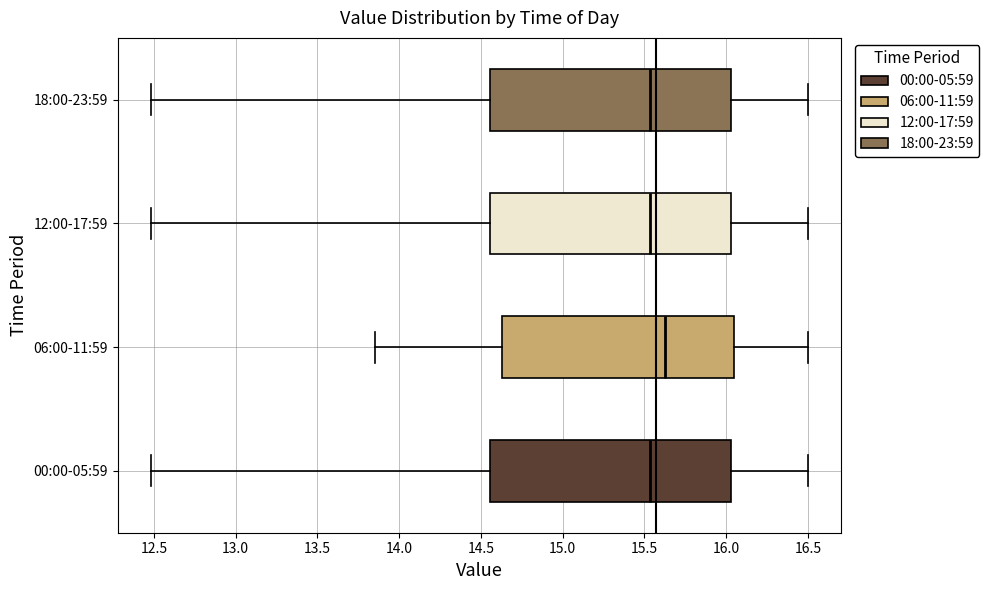

Reading bottom to top, transcribe this box plot: for each box, give where its median line is, the range the box spans, and where its two whiskers end, as read against the x-axis. The values are not printed on the chart, so give them approximately, as read against the axis.

00:00-05:59: median 15.55, box 14.55 to 16.05, whiskers 12.50 to 16.50
06:00-11:59: median 15.65, box 14.65 to 16.05, whiskers 13.85 to 16.50
12:00-17:59: median 15.55, box 14.55 to 16.05, whiskers 12.50 to 16.50
18:00-23:59: median 15.55, box 14.55 to 16.05, whiskers 12.50 to 16.50